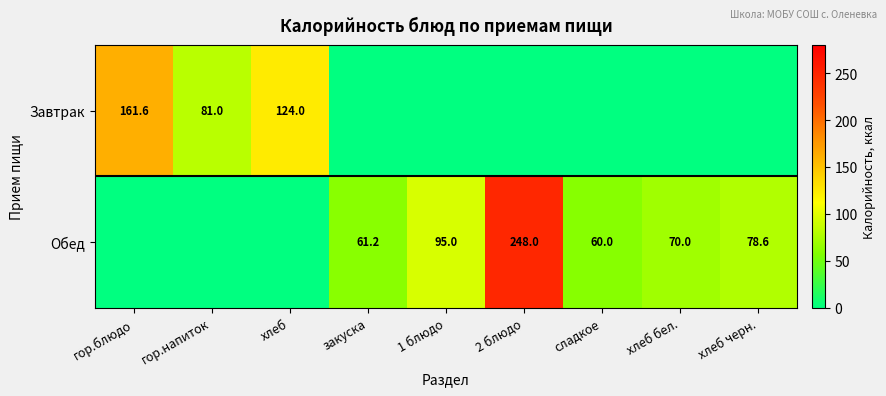

True or false: Обед has a value of 120.4 at хлеб черн..

False